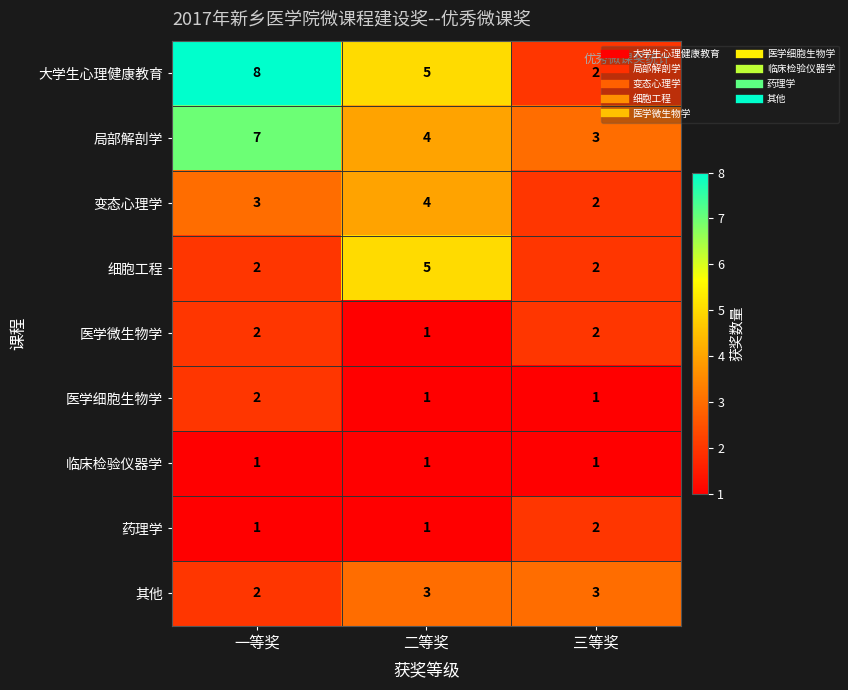

Which category has the lowest value in the 医学微生物学 series?

二等奖